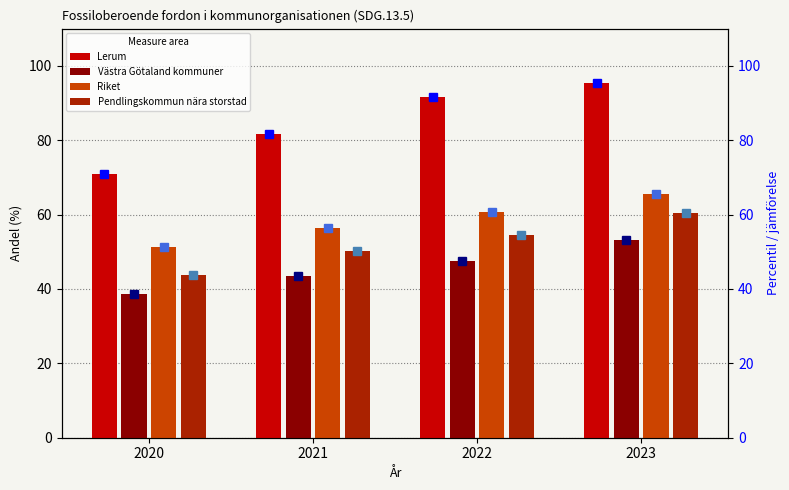

What is the lowest value of the Riket series?

51.3